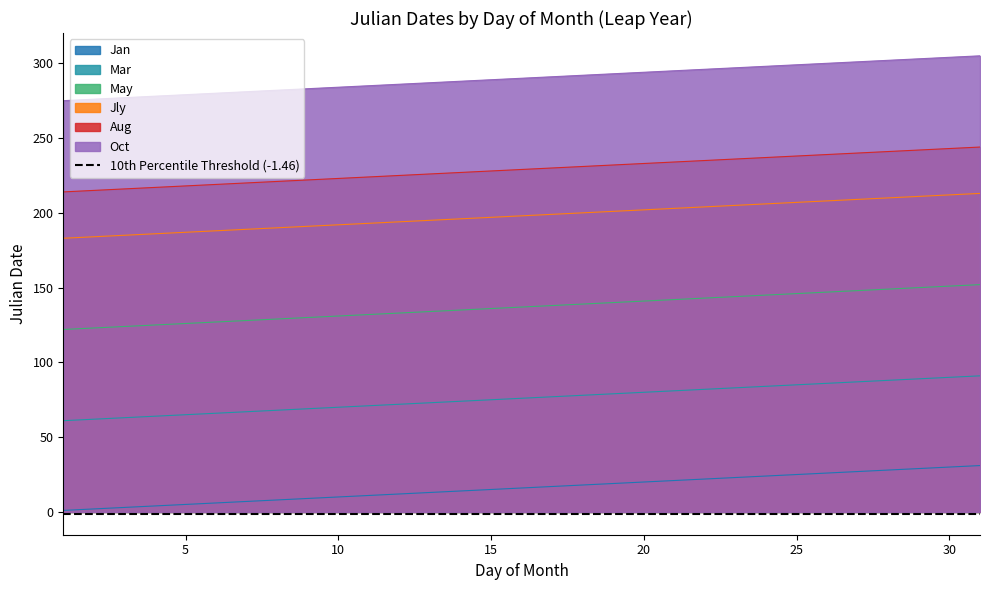

What is the highest value of the Jly series?

213